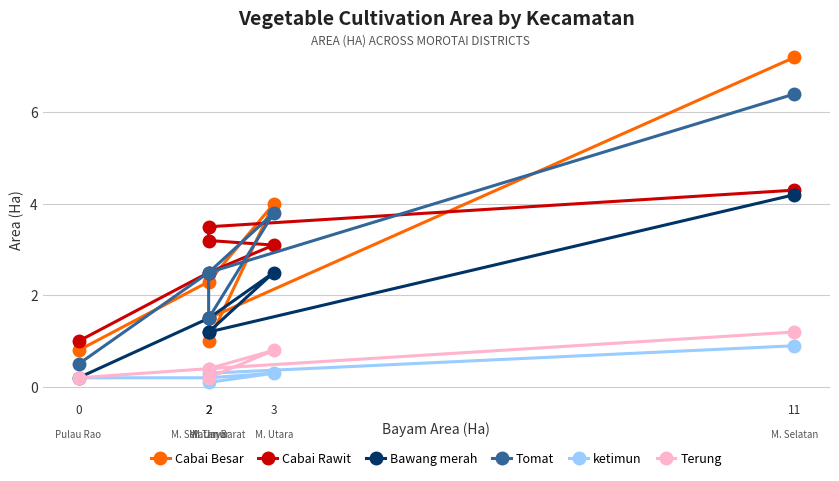

What is the value of the Cabai Rawit point at the 5th from the left?

3.5